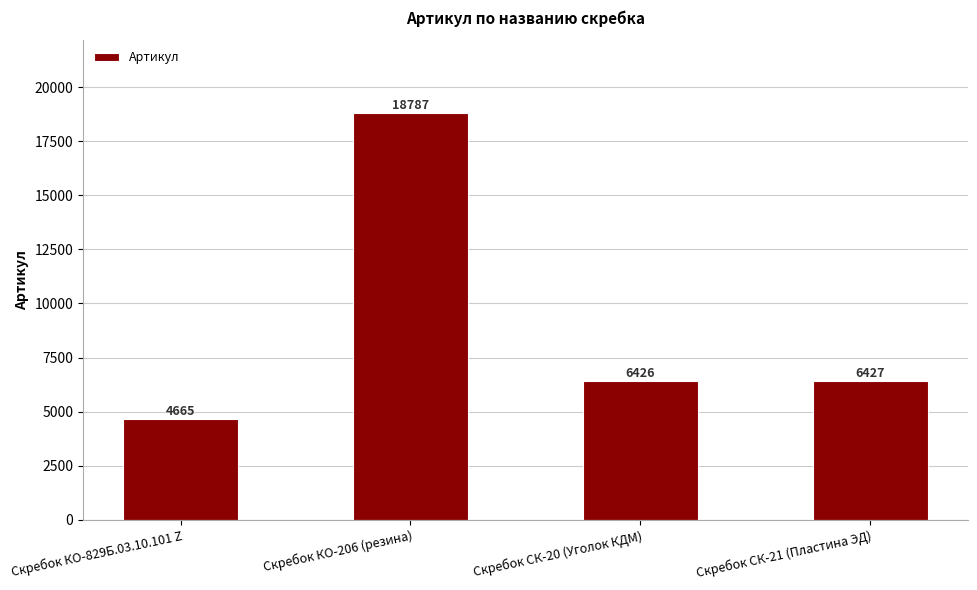

What is the value of the 3rd bar from the left?

6426